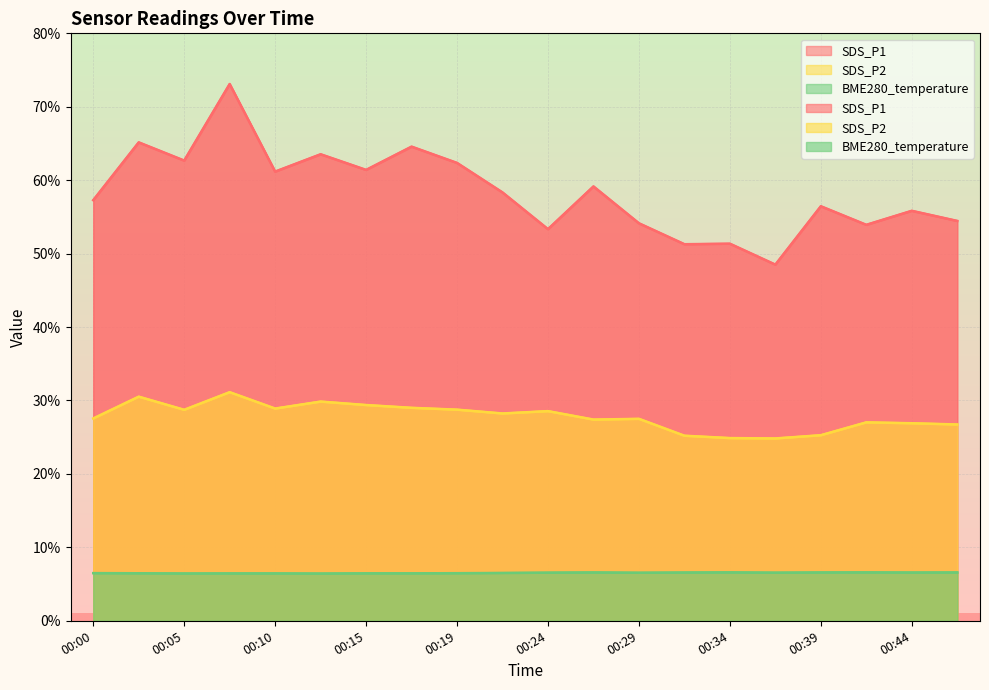

Reading left to right, transcribe all the data shown in this chart.

SDS_P1: 57.3	65.2	62.7	73.1	61.2	63.5	61.4	64.6	62.4	58.3	53.3	59.1	54.1	51.3	51.4	48.5	56.5	53.9	55.8	54.5
SDS_P2: 27.6	30.5	28.7	31.1	28.9	29.9	29.4	29.0	28.8	28.2	28.6	27.4	27.5	25.2	24.9	24.8	25.3	27.0	26.9	26.7
BME280_temperature: 6.5	6.5	6.4	6.5	6.5	6.4	6.5	6.5	6.5	6.5	6.5	6.6	6.5	6.6	6.6	6.5	6.6	6.6	6.6	6.6